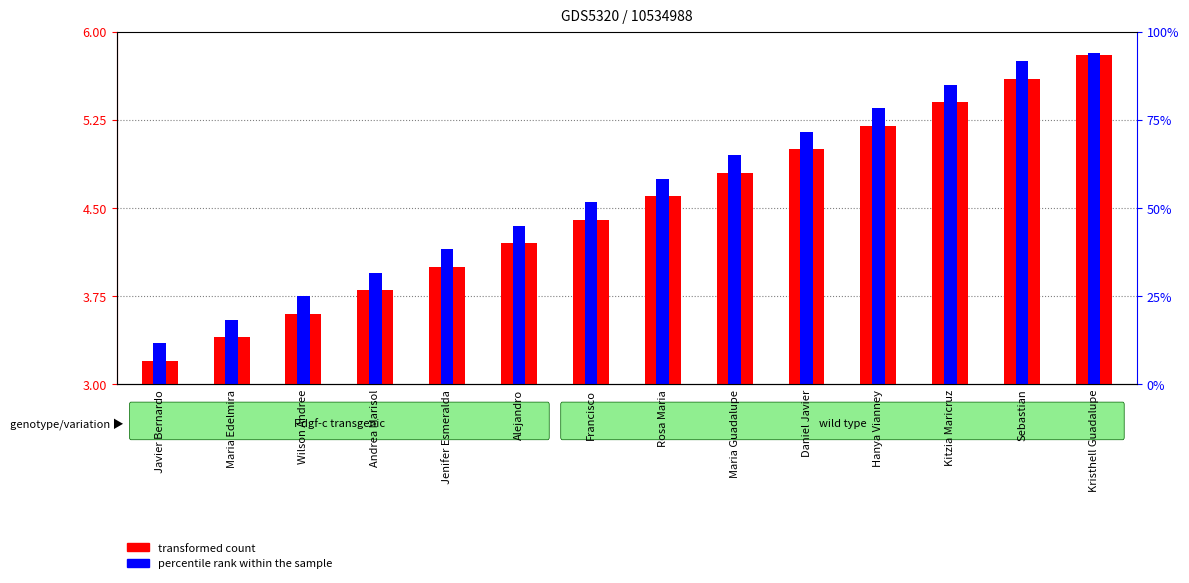

Rank the series by their average value, from highest to lowest.

transformed count, percentile rank within the sample